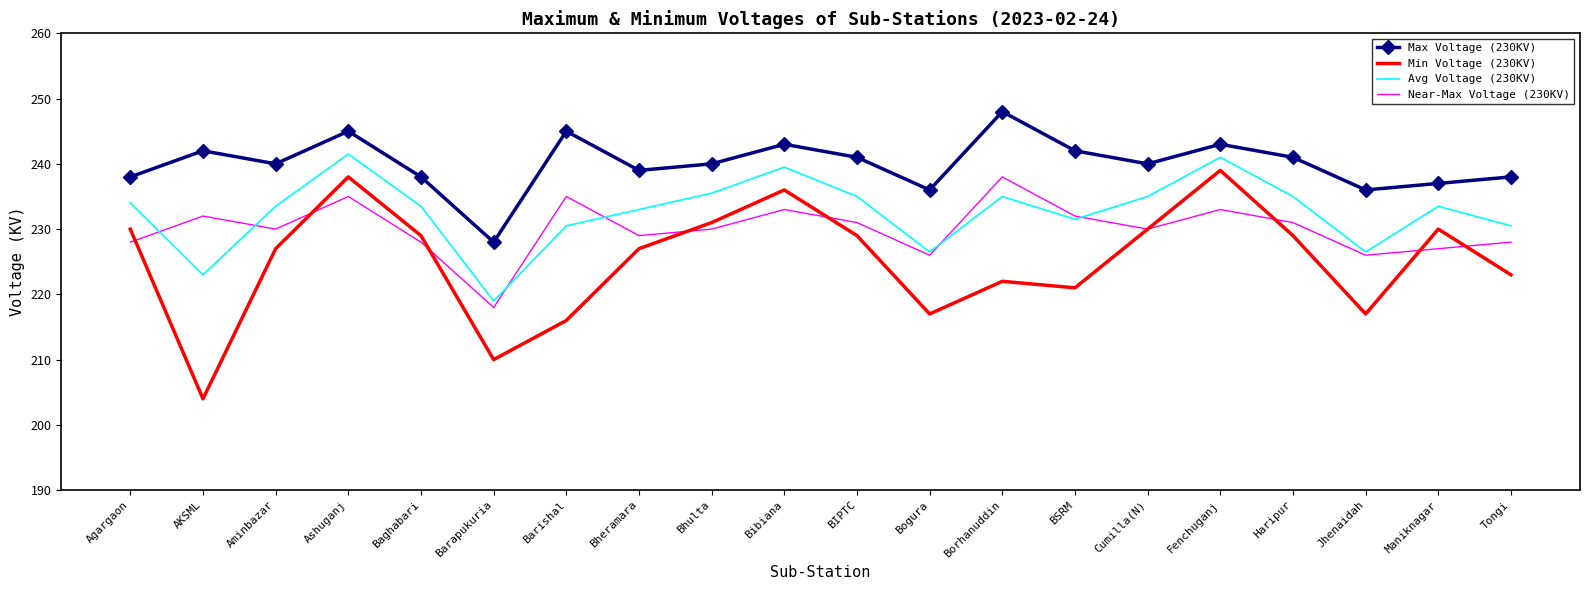

The Avg Voltage (230KV) series shows 317.4 at AKSML. True or false?

False